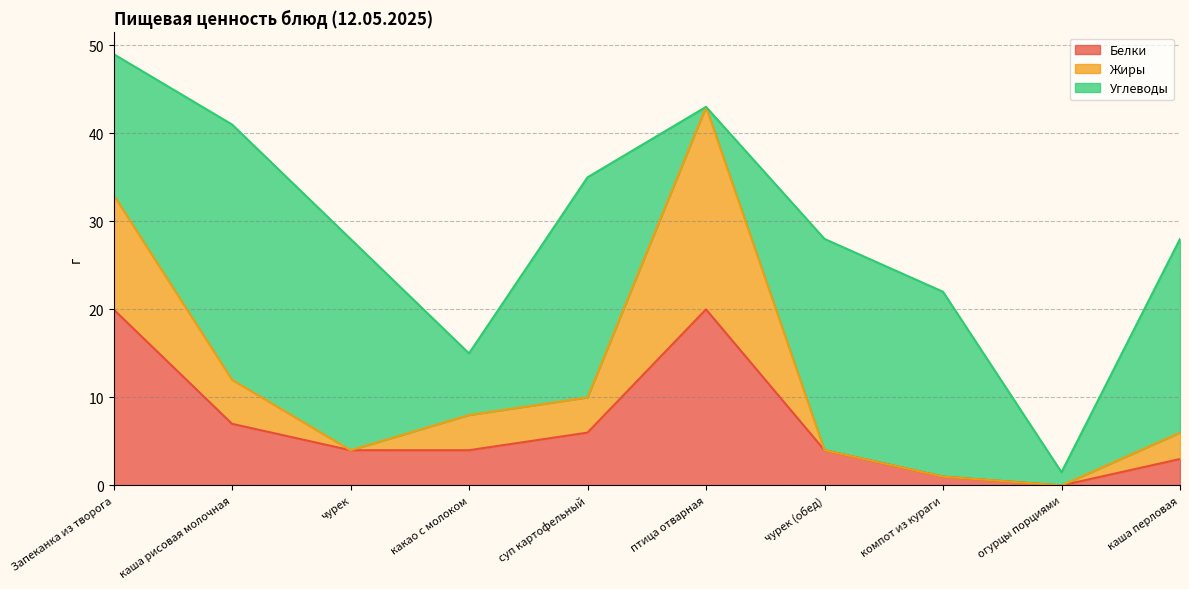

At which category is the sum across all series the highest?

Запеканка из творога